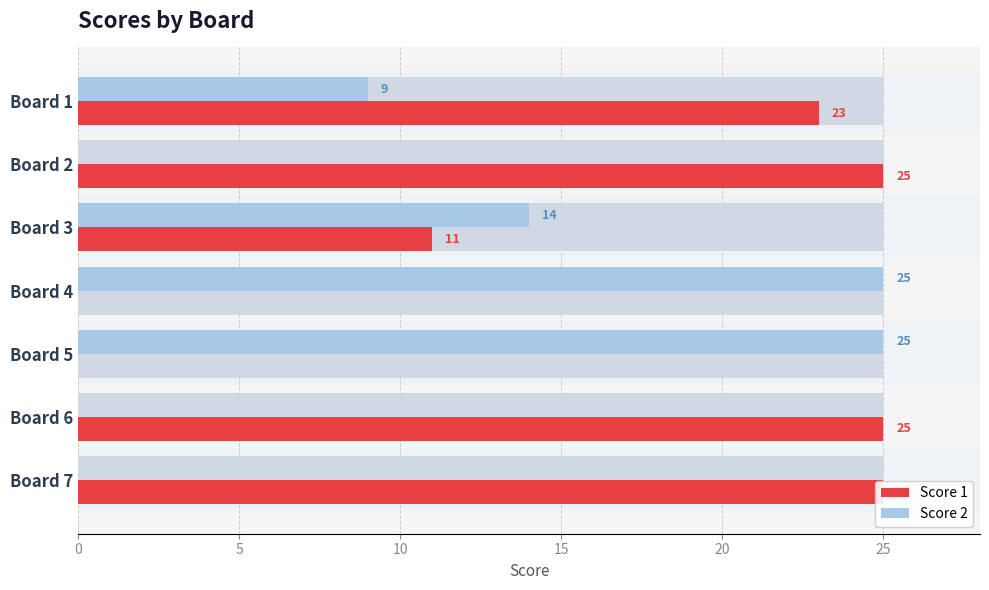

What are all the series names shown in the legend?

Score 1, Score 2